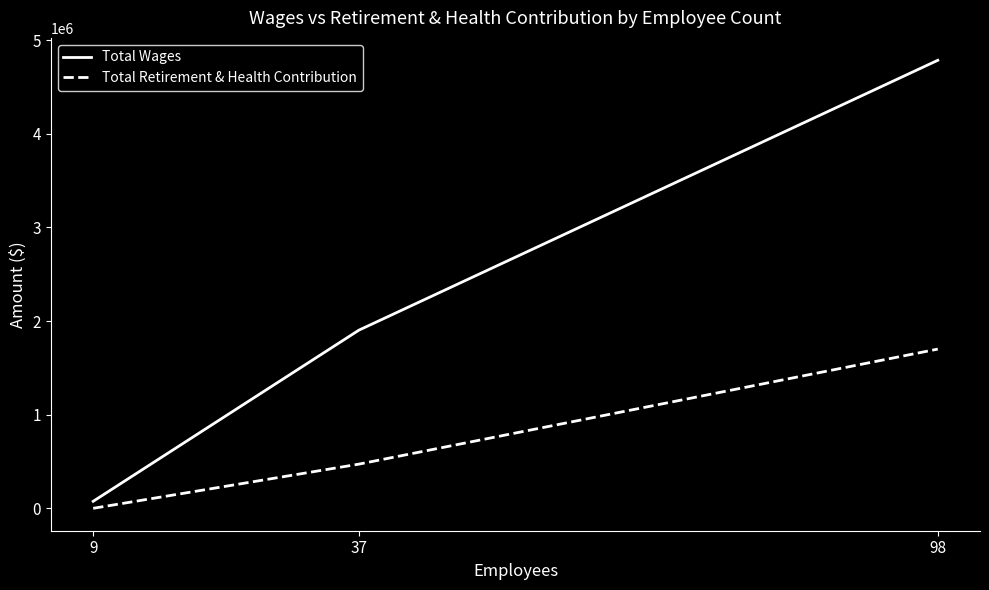

How many positive values does the Total Retirement & Health Contribution series have?

2